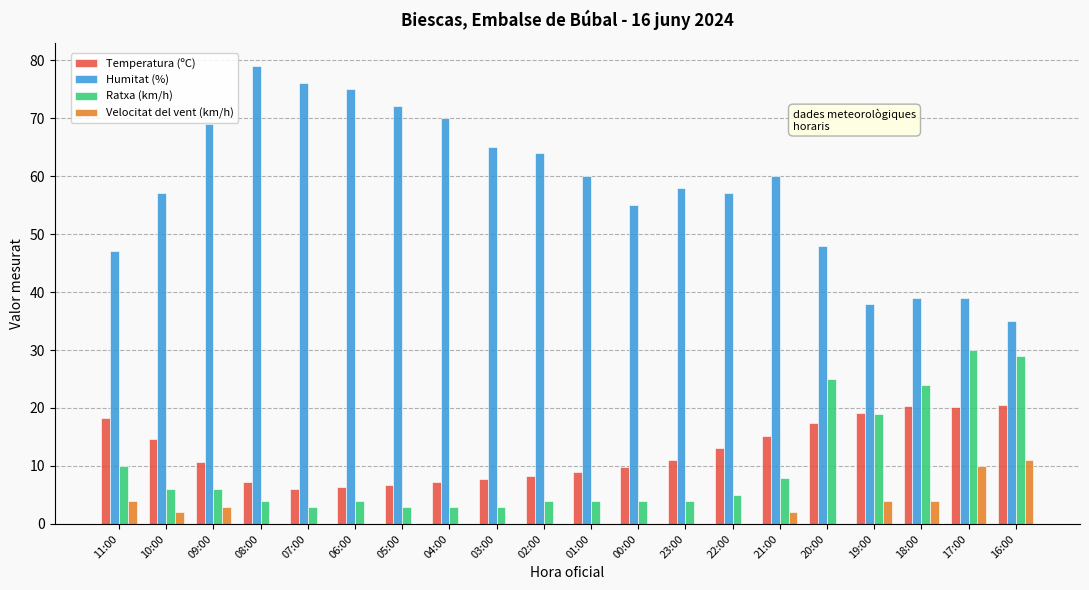

What is the sum of all Humitat (%) values?

1163.0